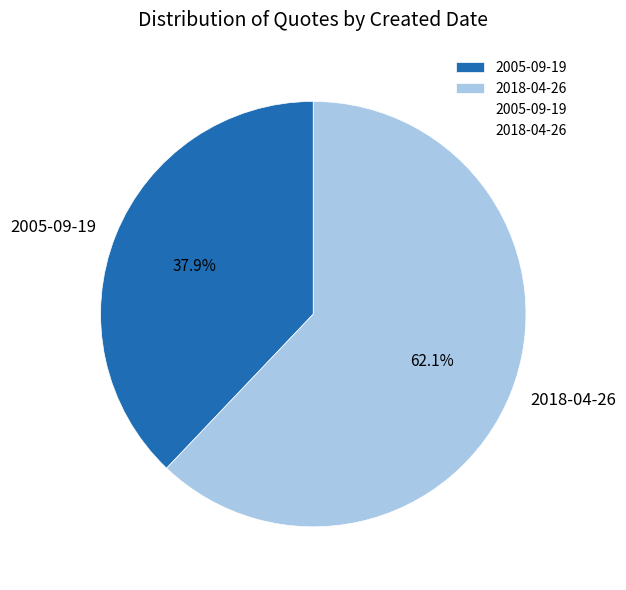

What percentage do 2005-09-19 and 2018-04-26 together represent?

100.0%